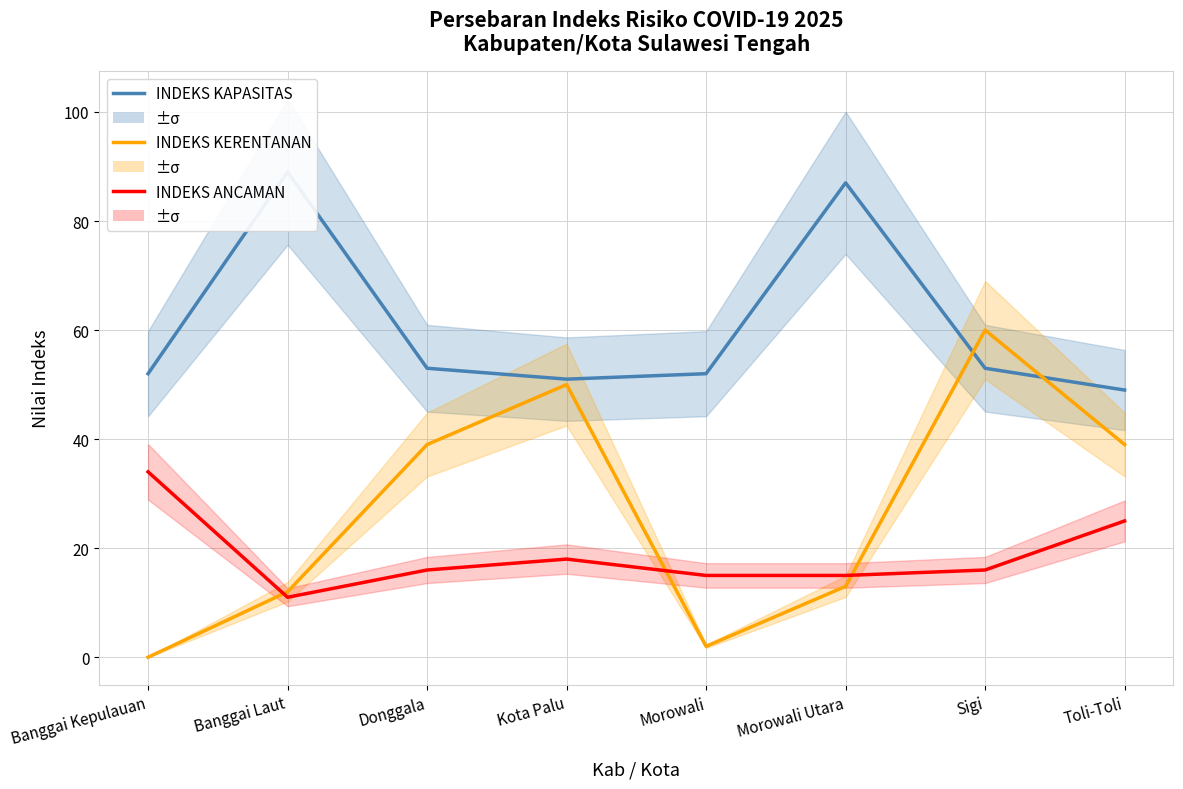

Where is the first local minimum for INDEKS ANCAMAN?

Banggai Laut